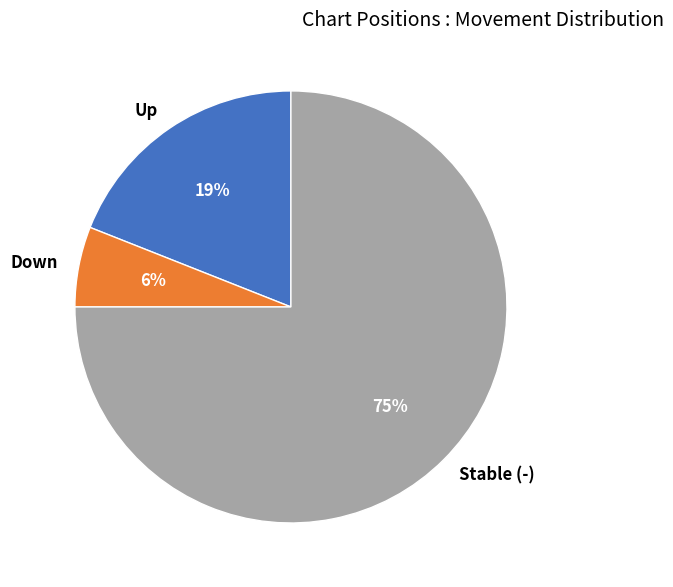

Count the number of slices in the pie.

3